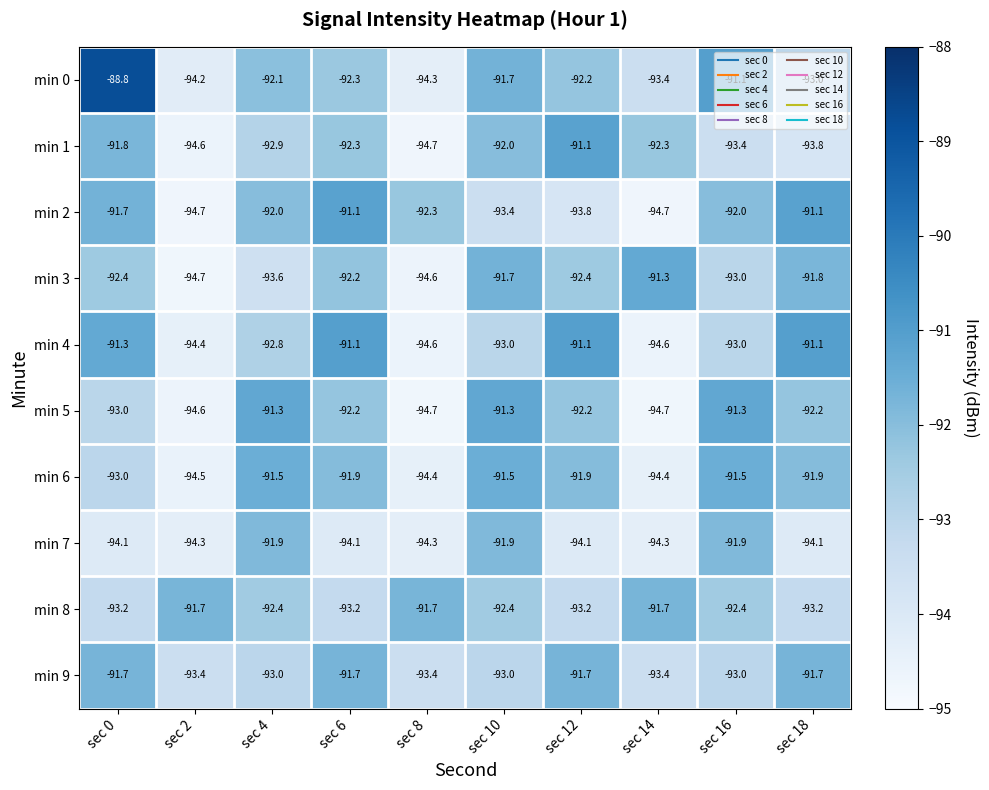

What is the maximum value for min 1?

-91.1